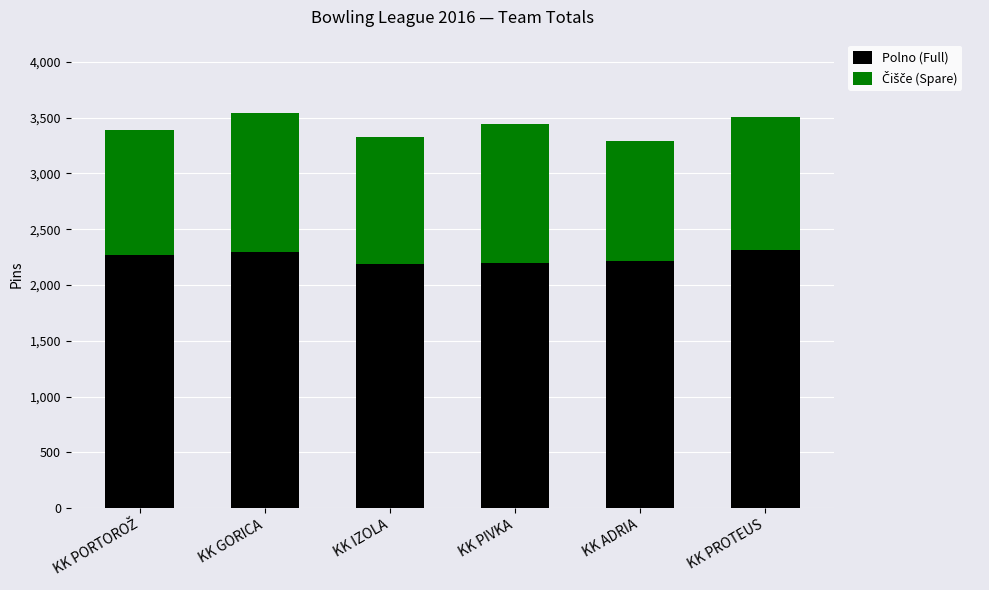

What is the sum of all Polno (Full) values?

13468